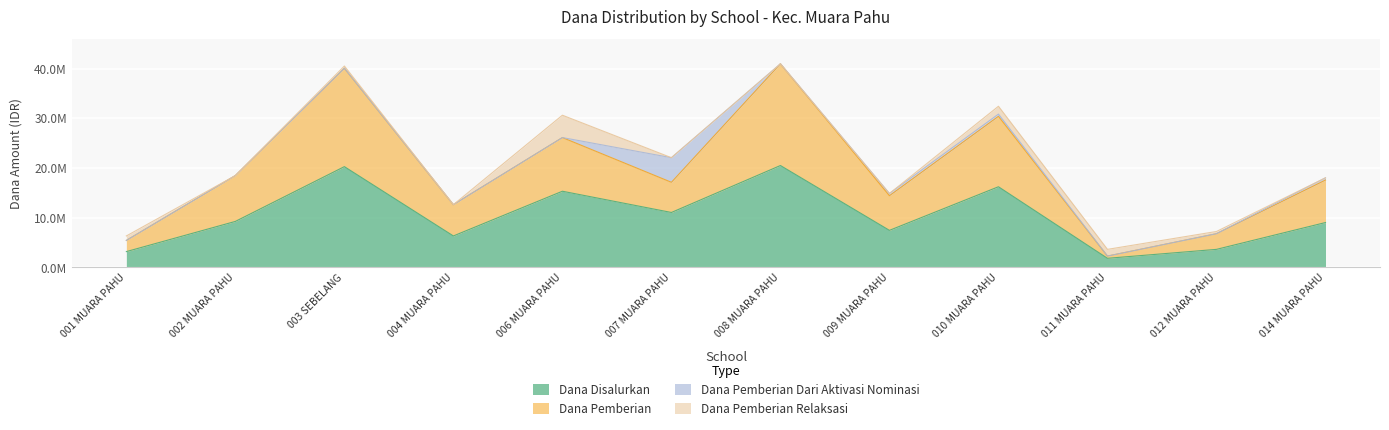

True or false: Dana Pemberian and Dana Disalurkan intersect in this chart.

False